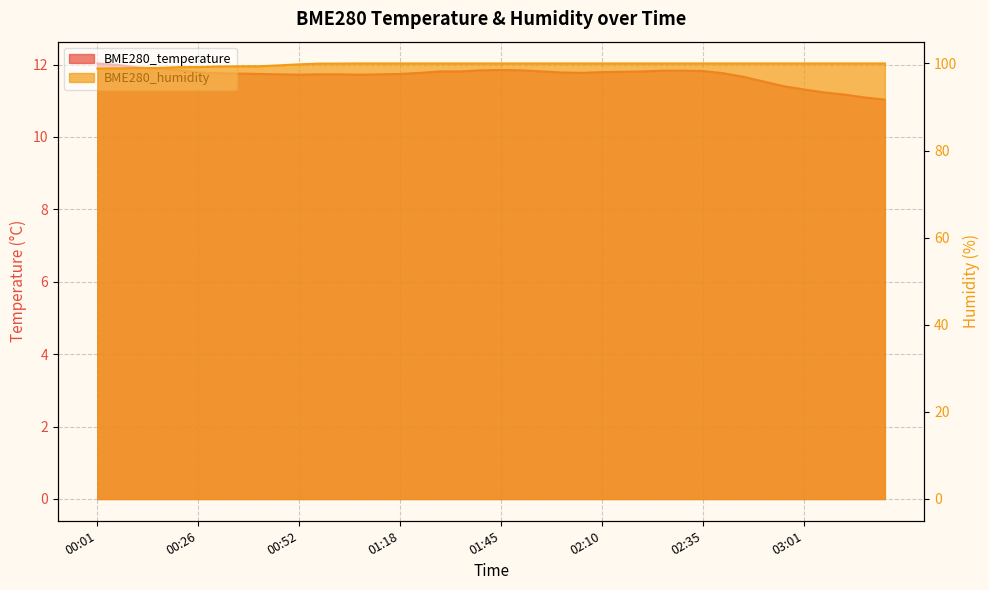

What is the highest value of the BME280_humidity series?

100.0